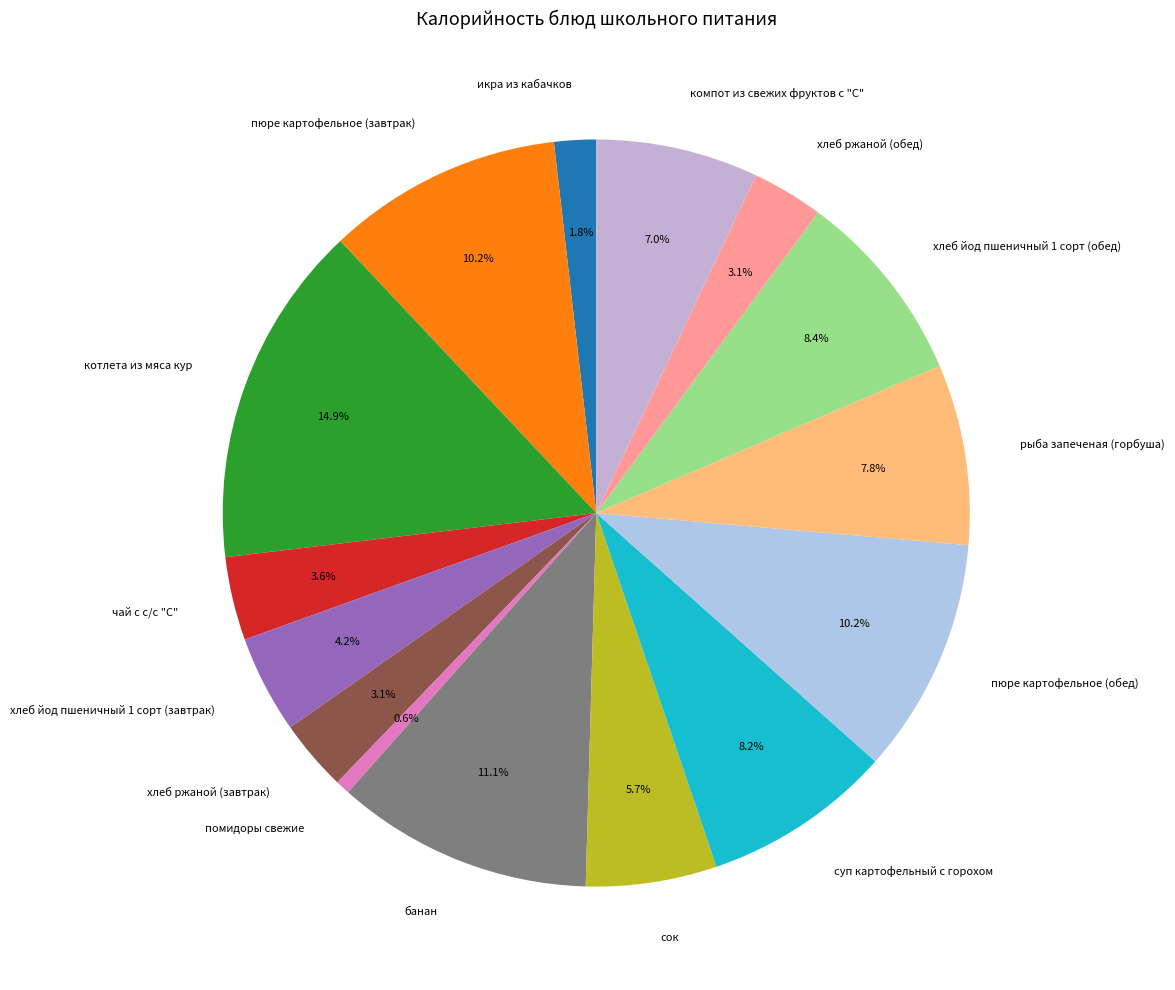

How many segments does this pie chart have?

15